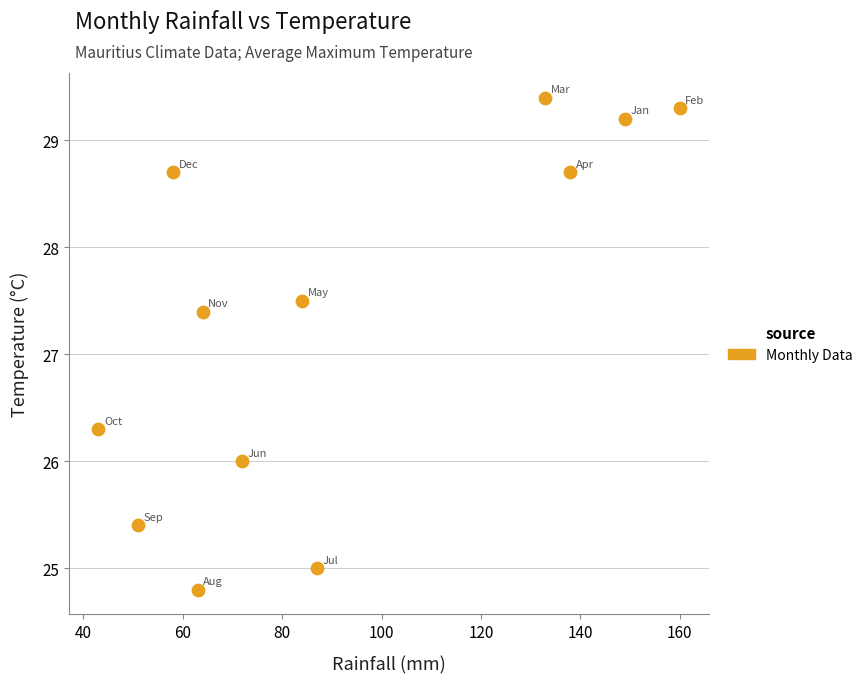

What is the range of X values (max minus min)?

117.0